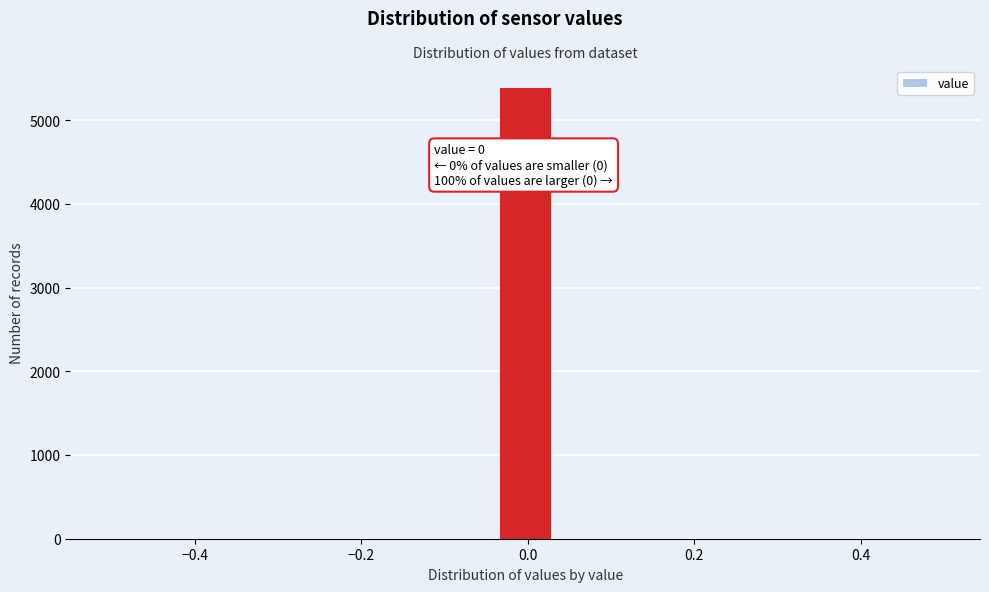

Read against the x-axis, roughly where is the centre of the tallest bar?

0.00